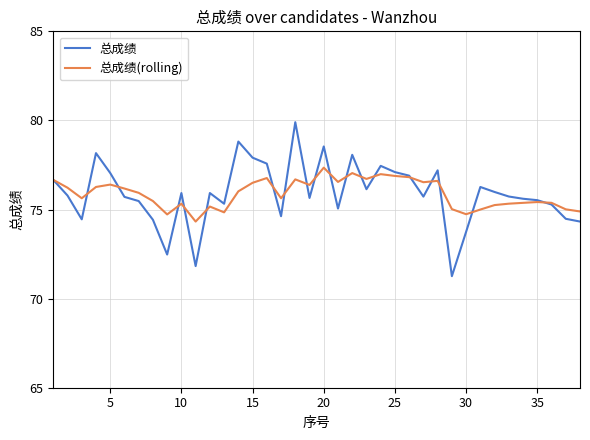

What is the greatest value displayed?

79.9